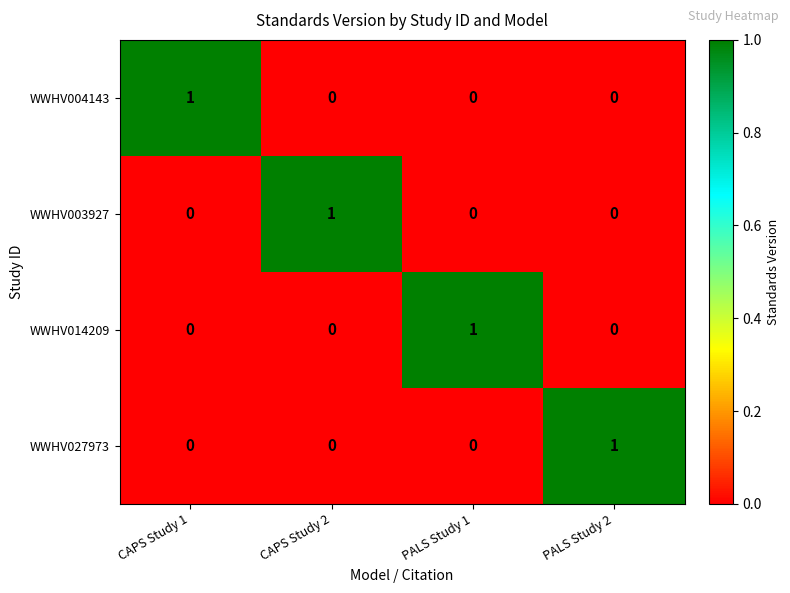

The WWHV004143 series shows 0 at PALS Study 1. True or false?

True